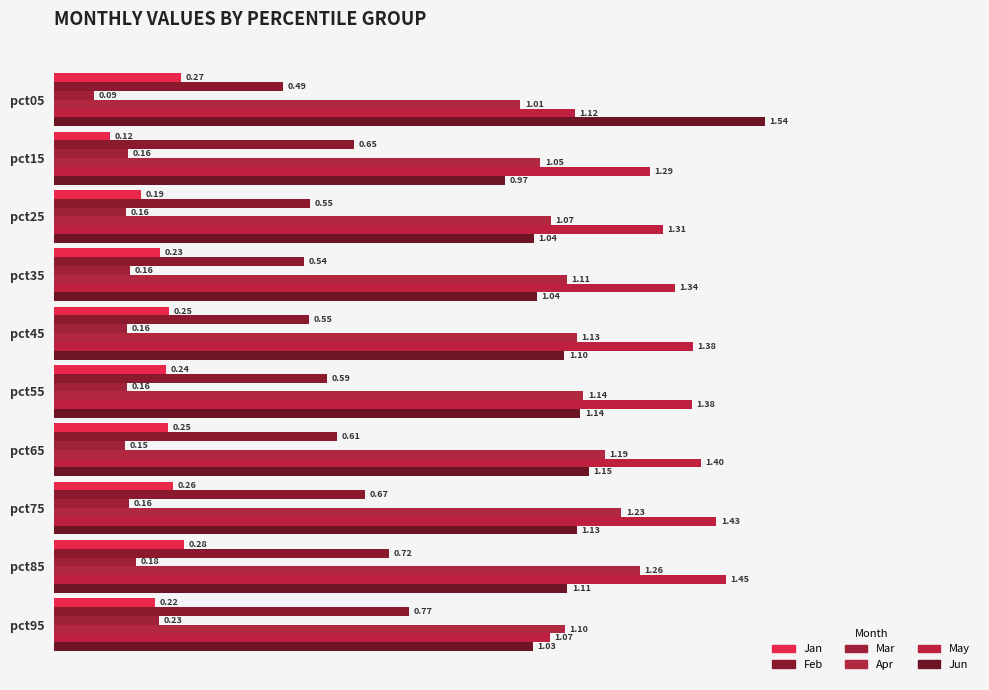

What is the difference between the maximum and minimum values in the Jun series?

0.6